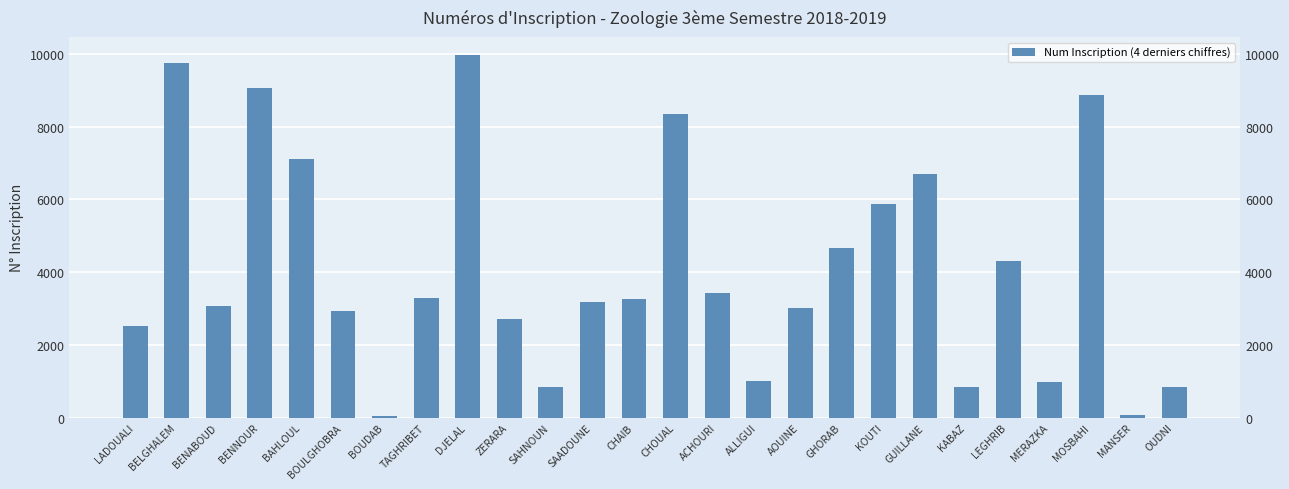

What is the smallest value displayed?

51